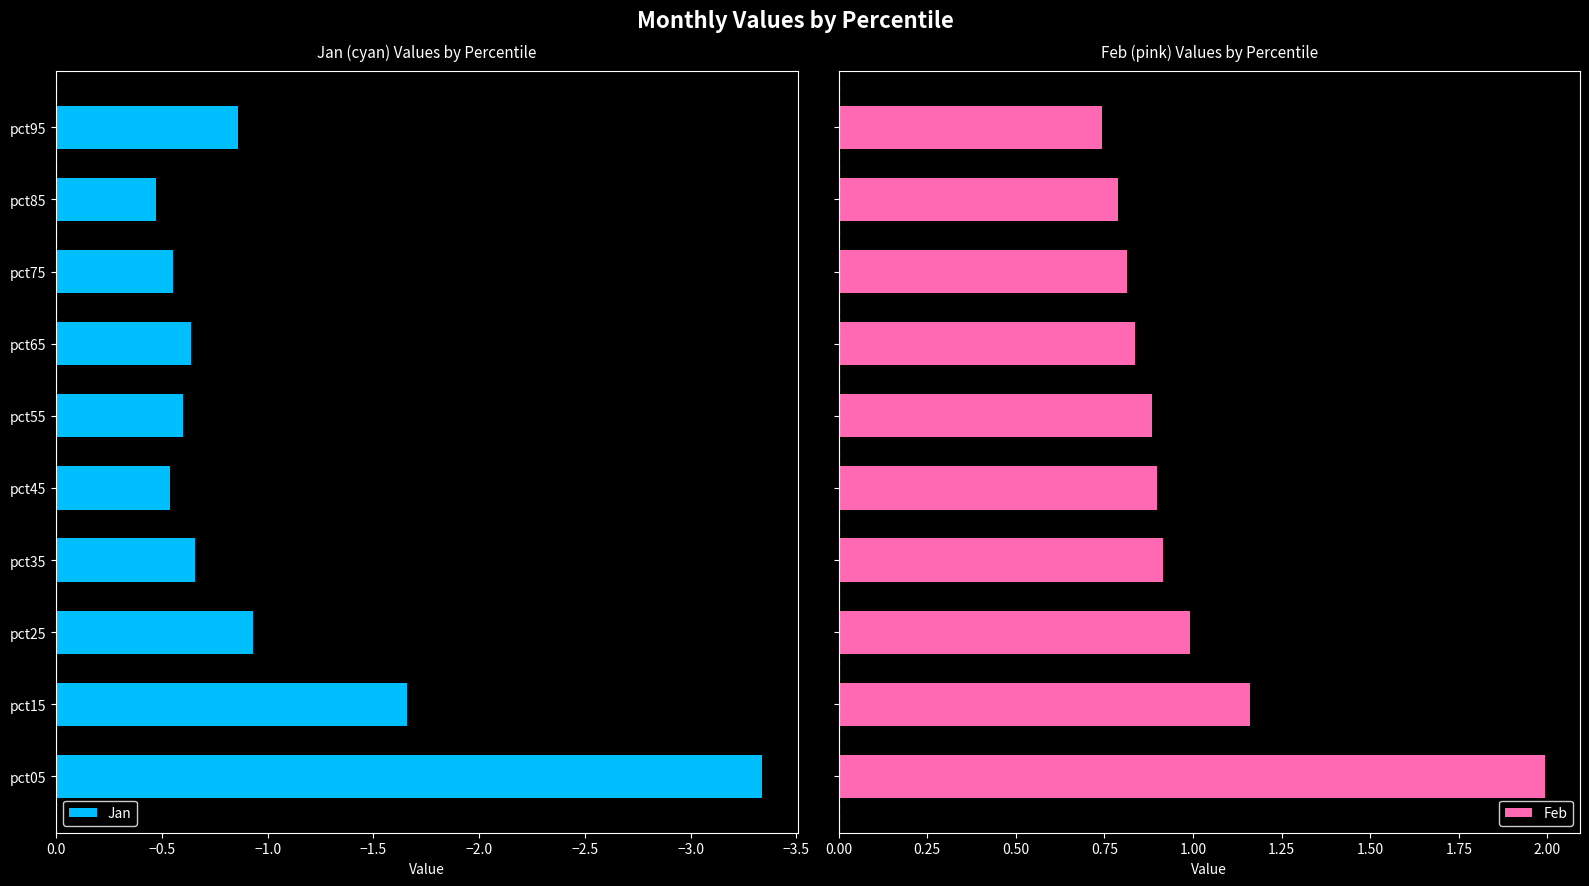

At how many categories does at least one series exceed -3?

10